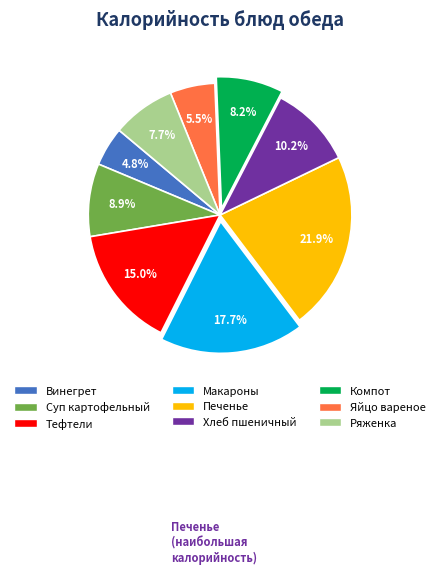

Is there a majority slice in this chart?

No